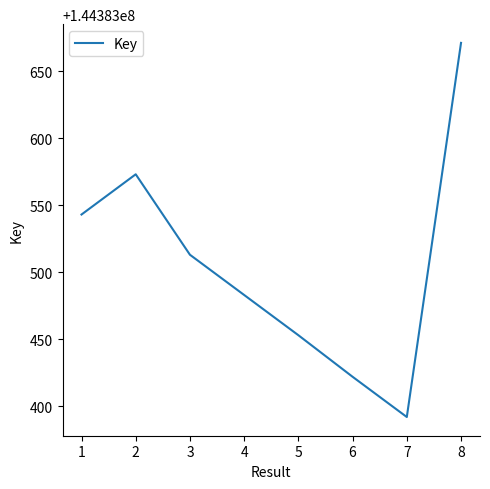

The value at 7 is 99674990. True or false?

False